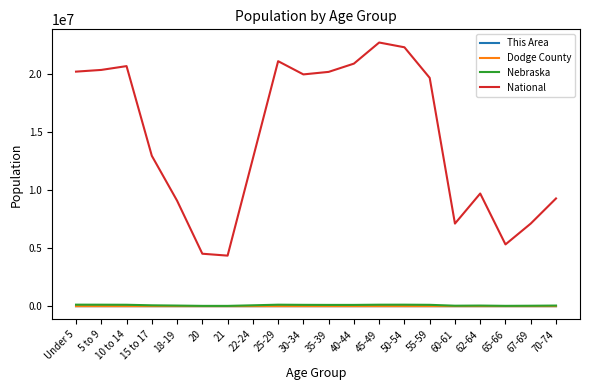

Between 35-39 and 67-69, which series saw the biggest shift?

National